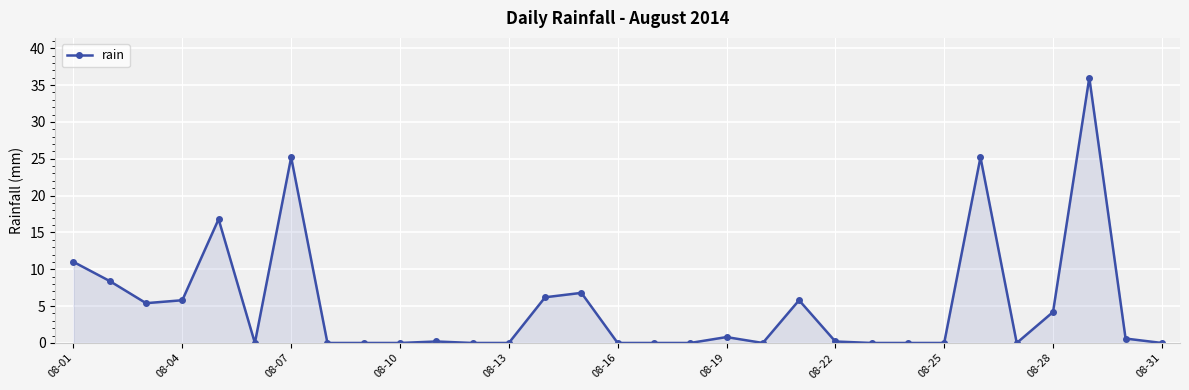

True or false: there are more than 2 points higher than both neighbors.

True